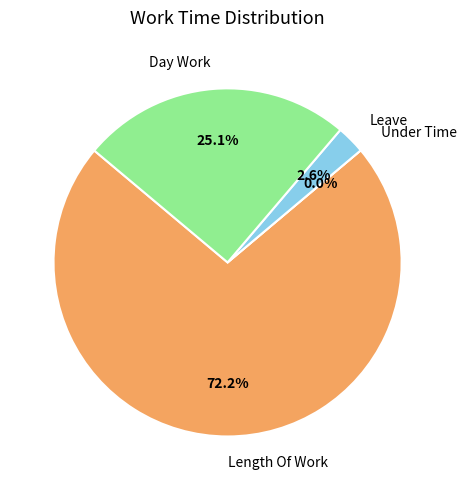

Does Day Work account for over 50% of the chart?

No